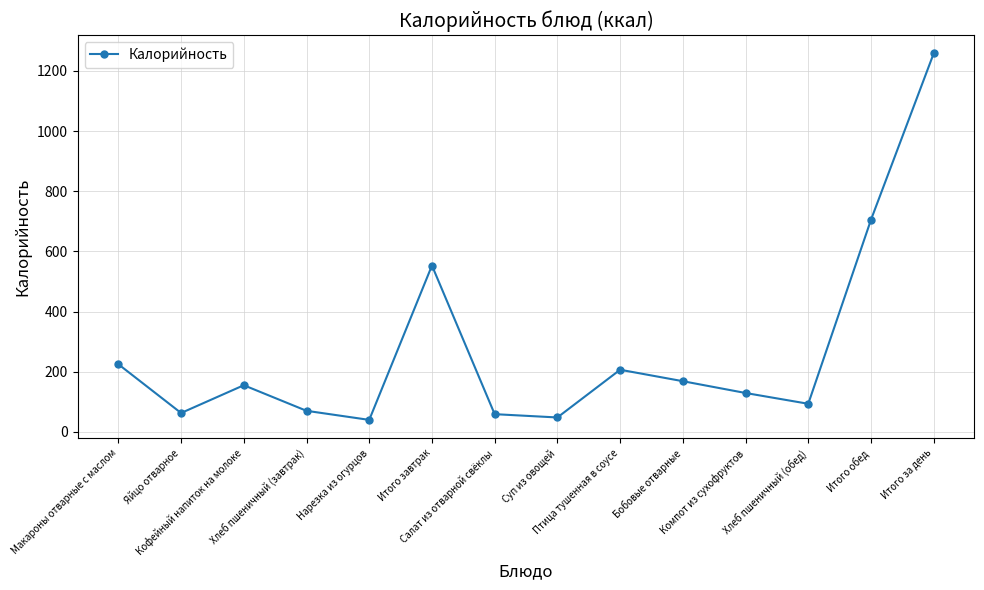

Read the value at Бобовые отварные.

168.6